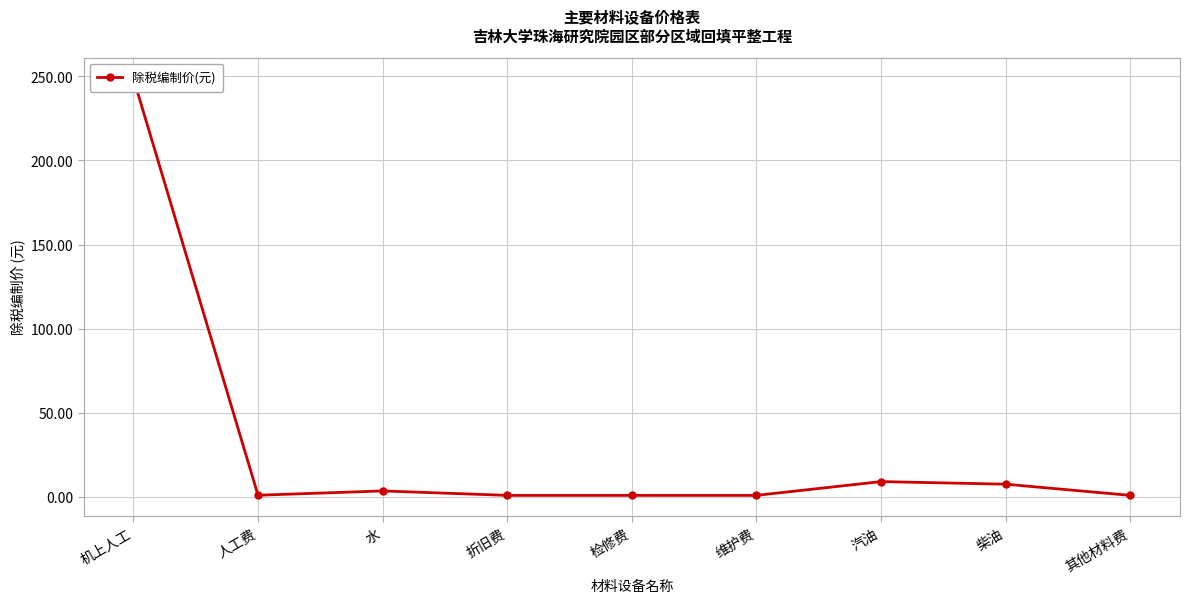

What is the difference between the maximum and minimum values?

247.8